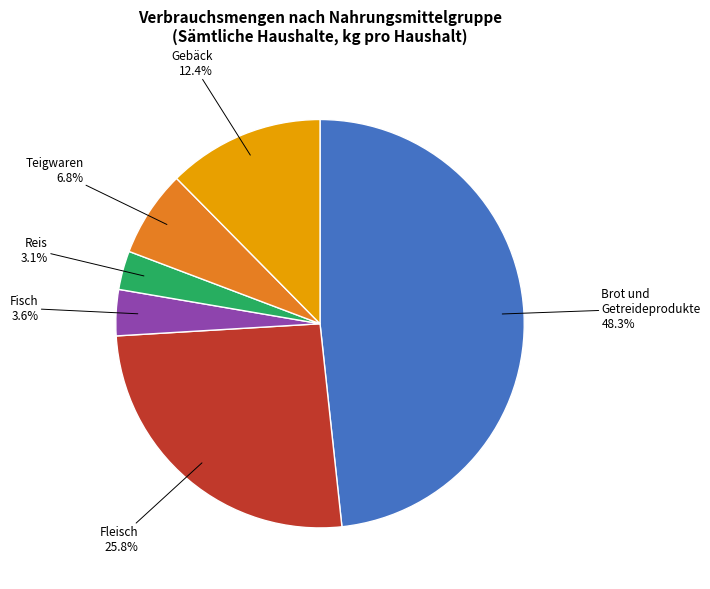

Does any single category account for the majority?

No